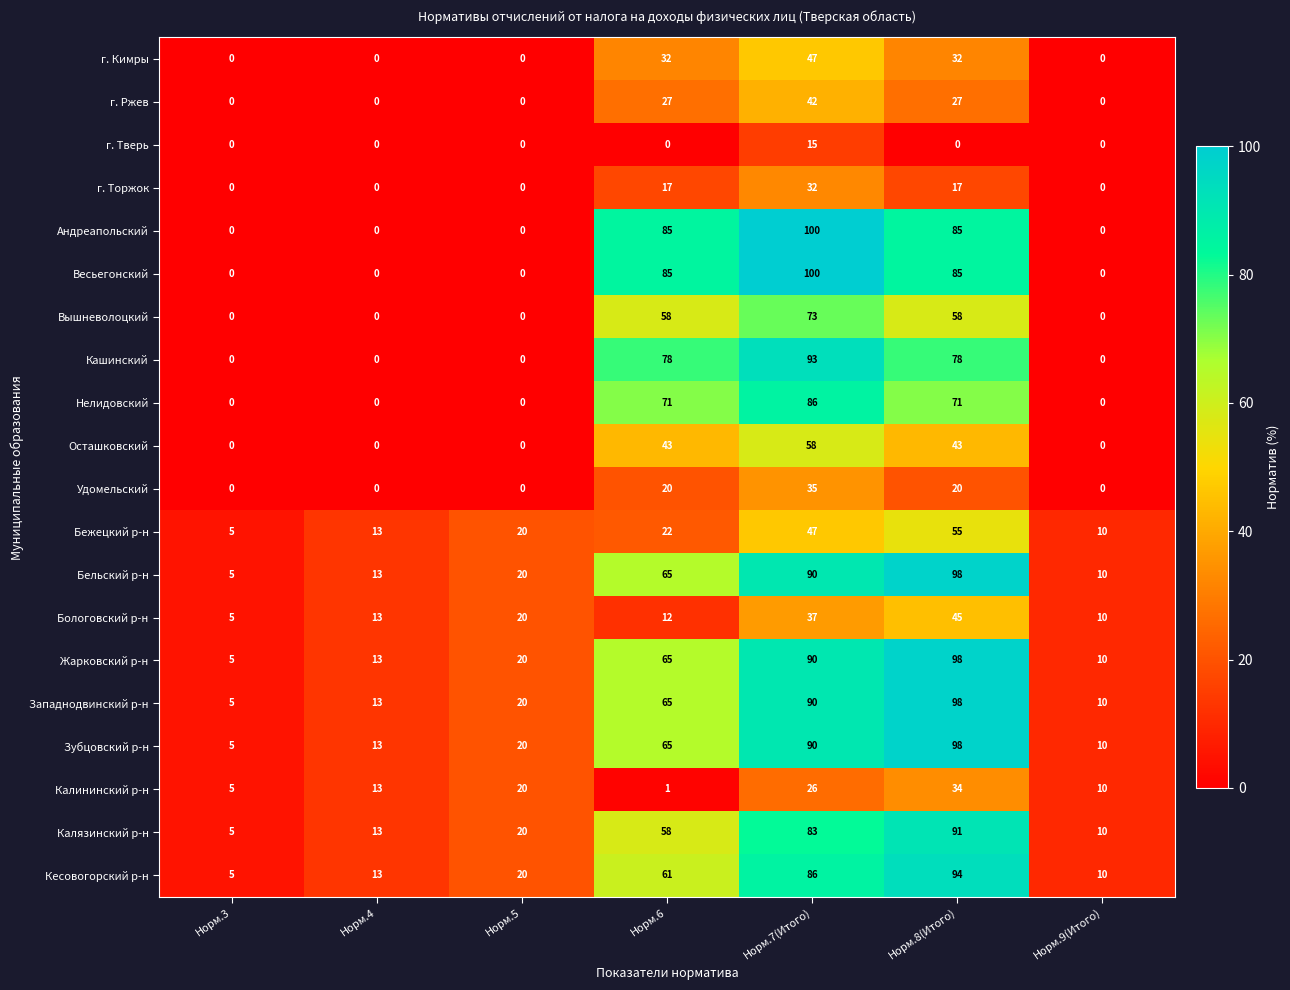

What is the spread (max minus min) of values at Норм.8(Итого)?

98